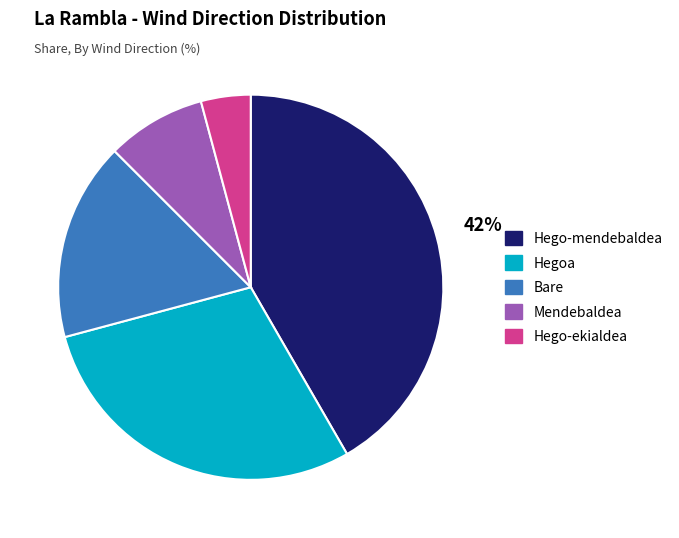

Between Bare and Hegoa, which is larger?

Hegoa